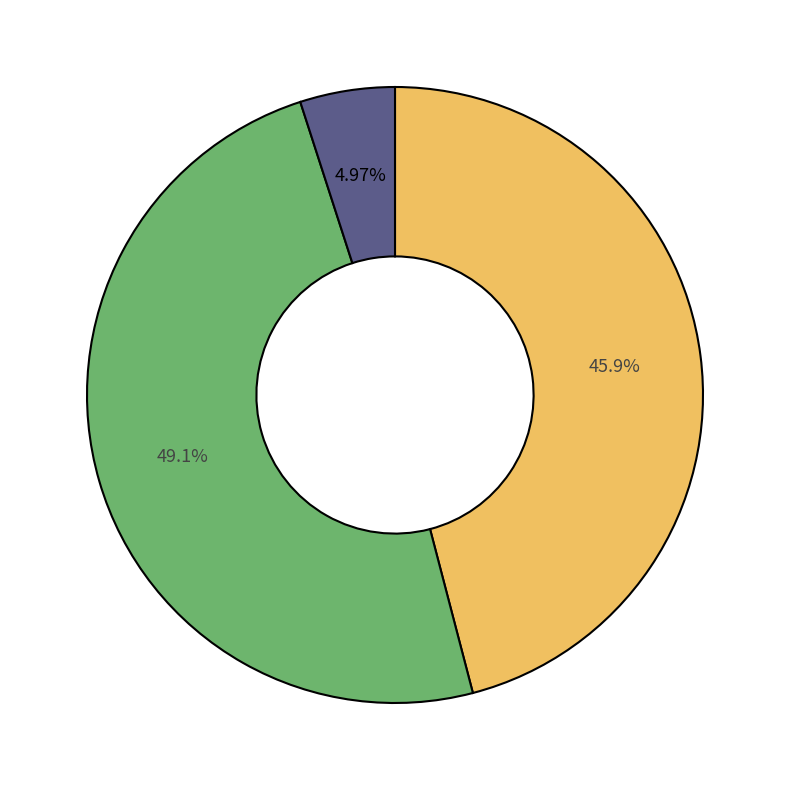

Is there a majority slice in this chart?

No